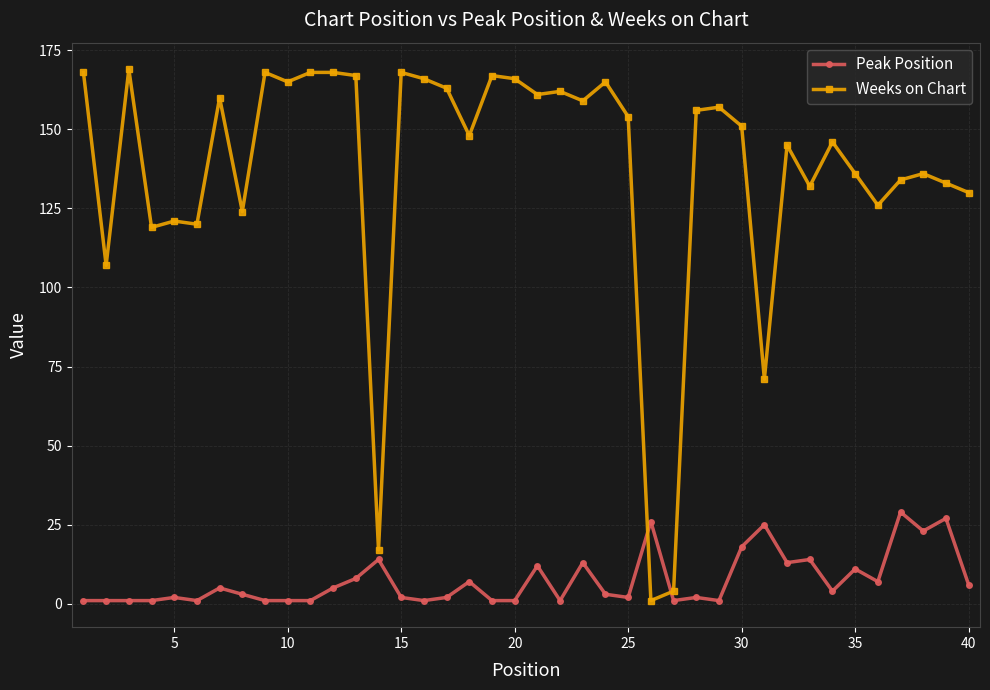

True or false: Peak Position has more than 0 points higher than both neighbors.

True